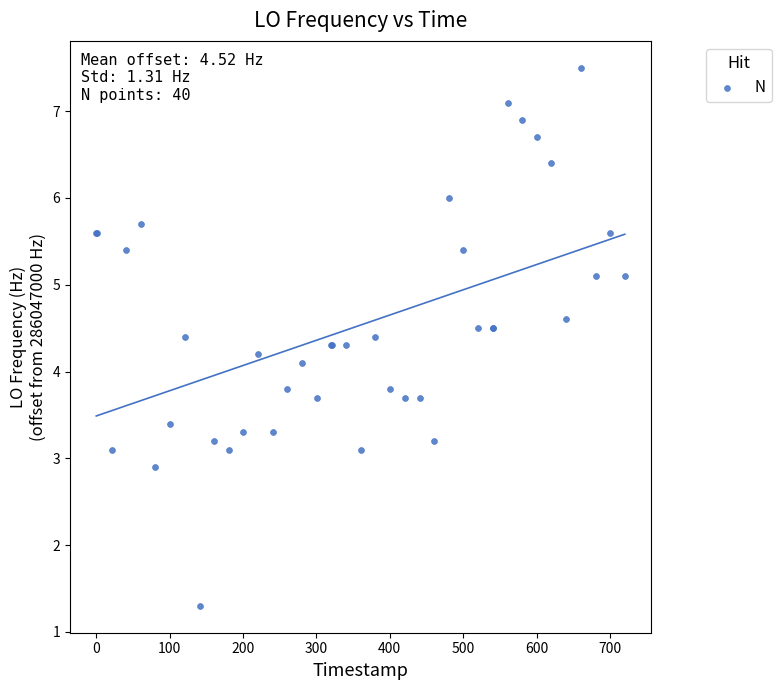

What Y value in the scatter plot is closest to 4?

4.1